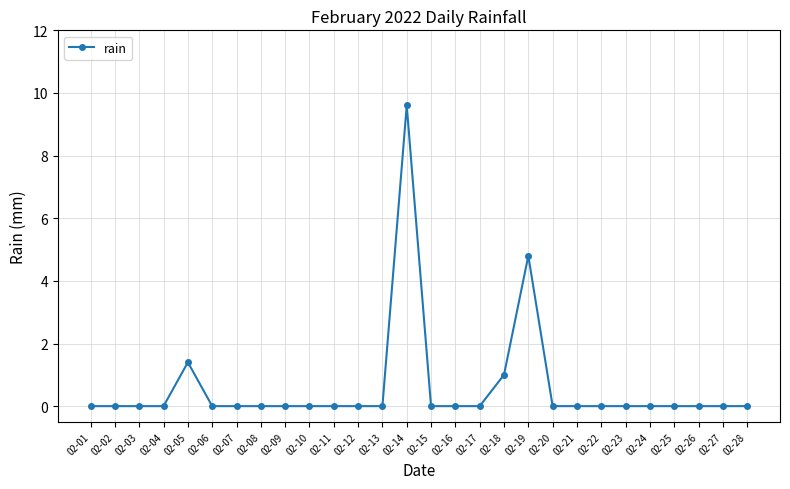

Which category has the highest value across all series?

02-14